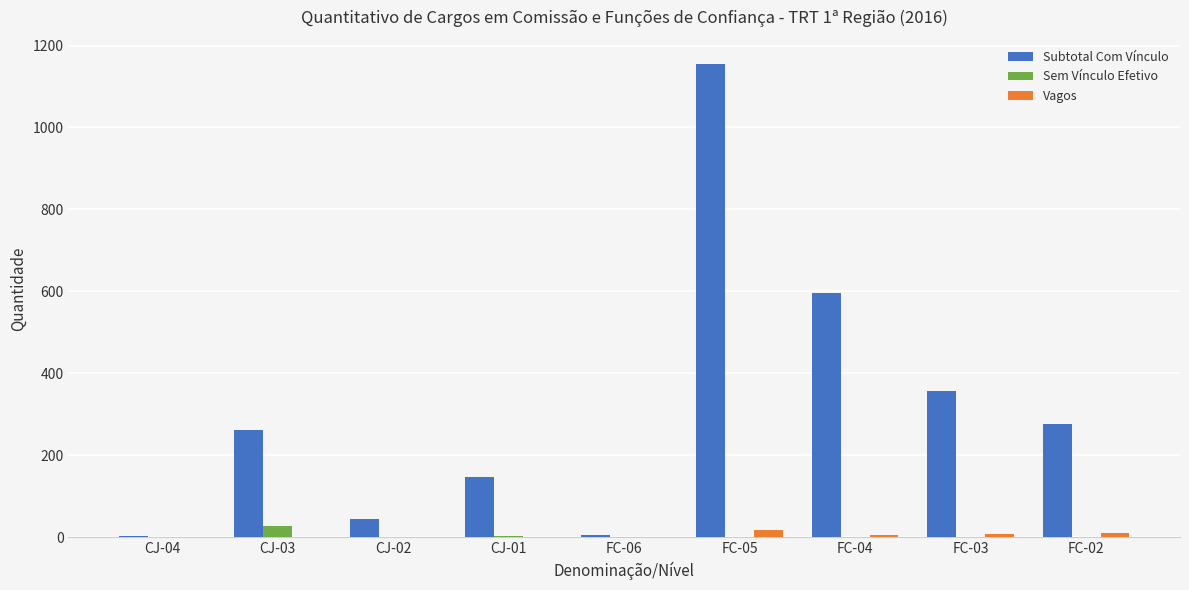

Between CJ-03 and FC-06, which series saw the biggest shift?

Subtotal Com Vínculo